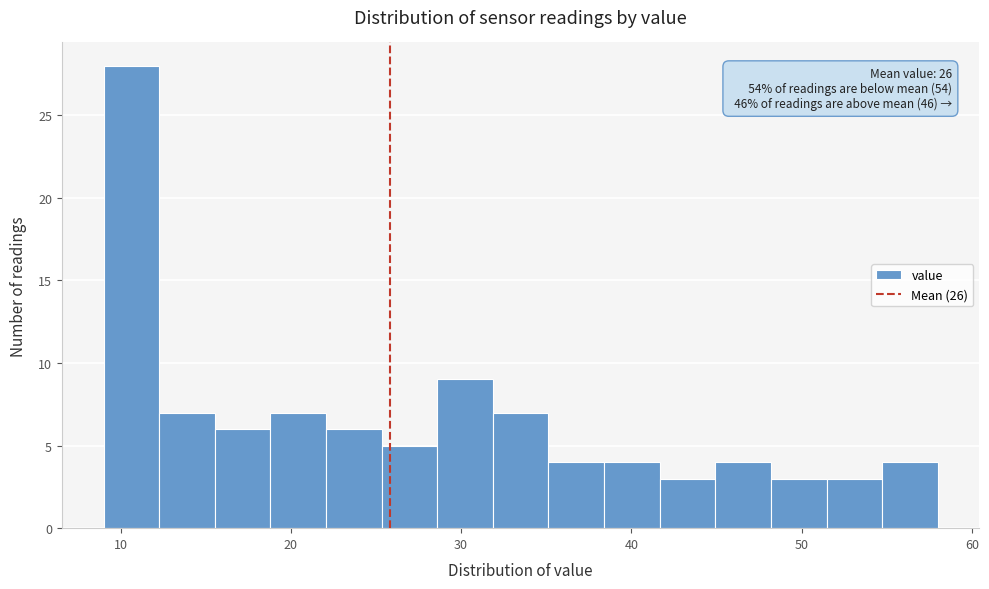

Read against the x-axis, roughly where is the centre of the tallest bar?

11